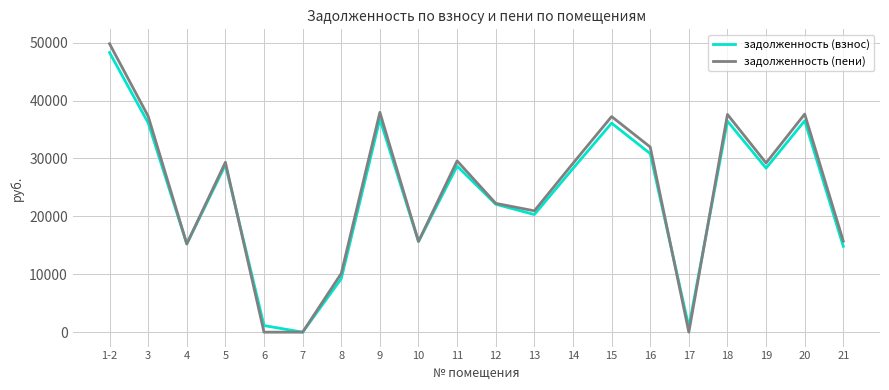

The value of задолженность (взнос) at 19 is 28328.9. True or false?

True